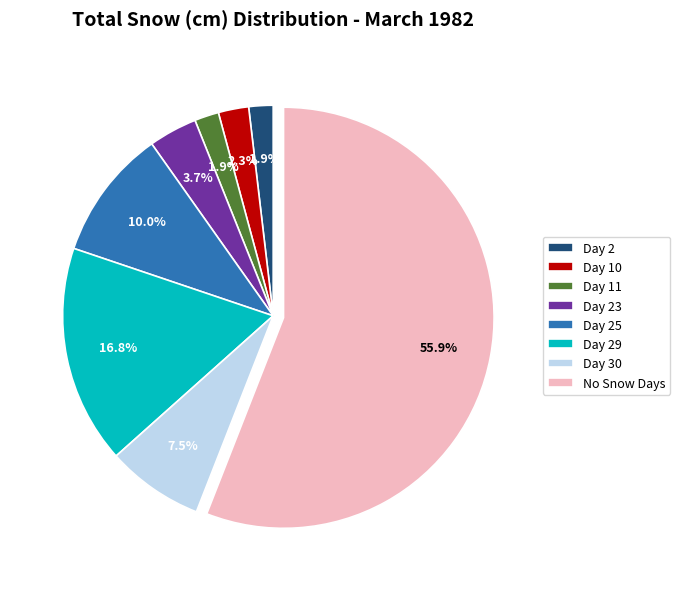

How many slices are in this pie chart?

8